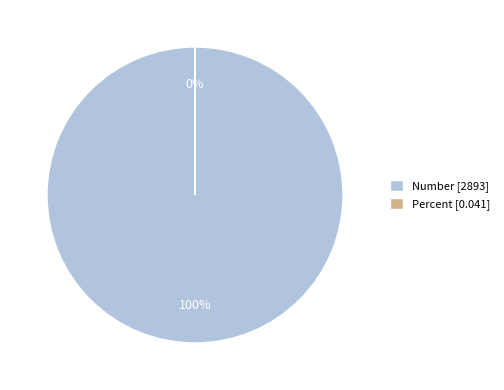

Which slice is the smallest?

Percent